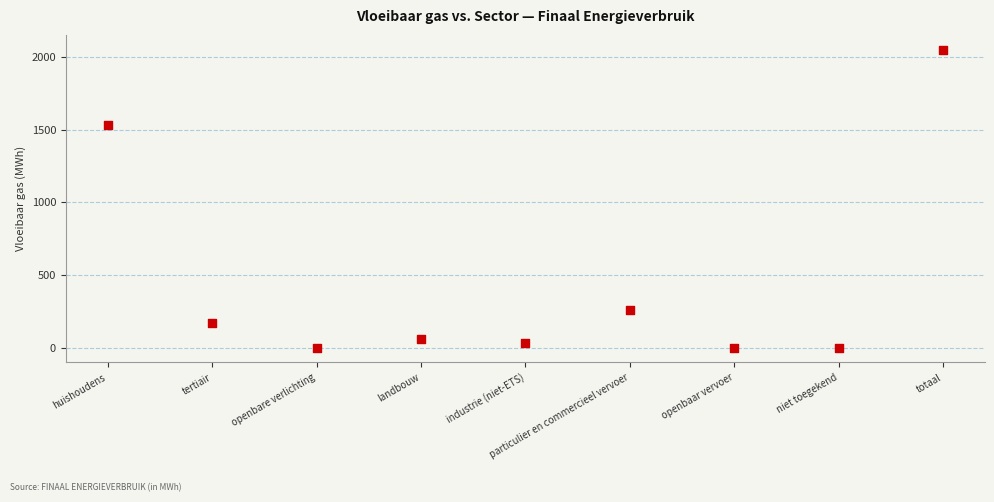

What is the range of Y values (max minus min)?

2048.8